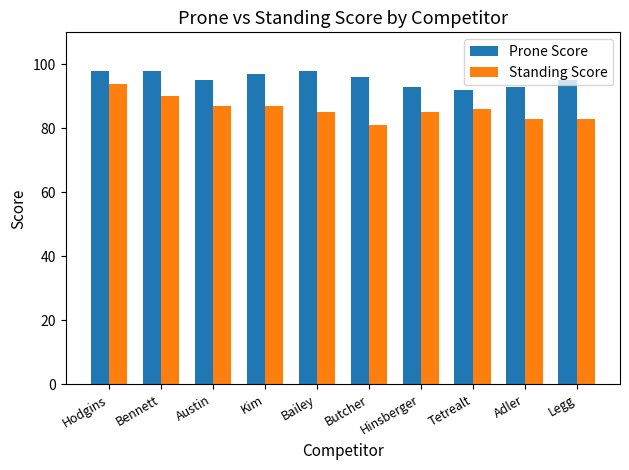

What is the spread (max minus min) of values at Hodgins?

4